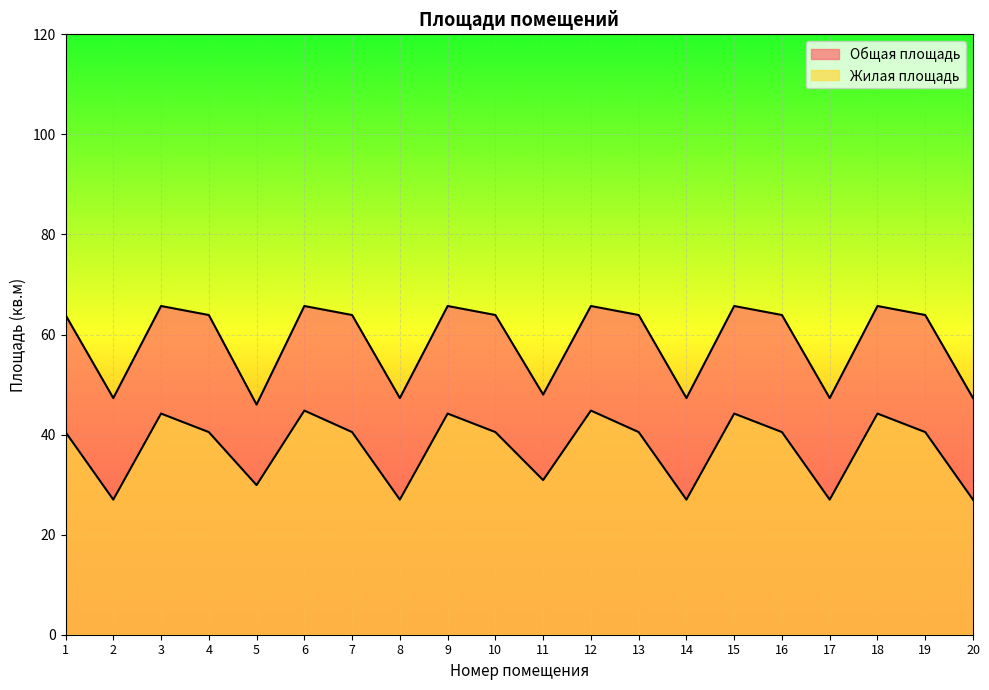

What is the value of the Жилая площадь point at the 19th from the left?

40.5